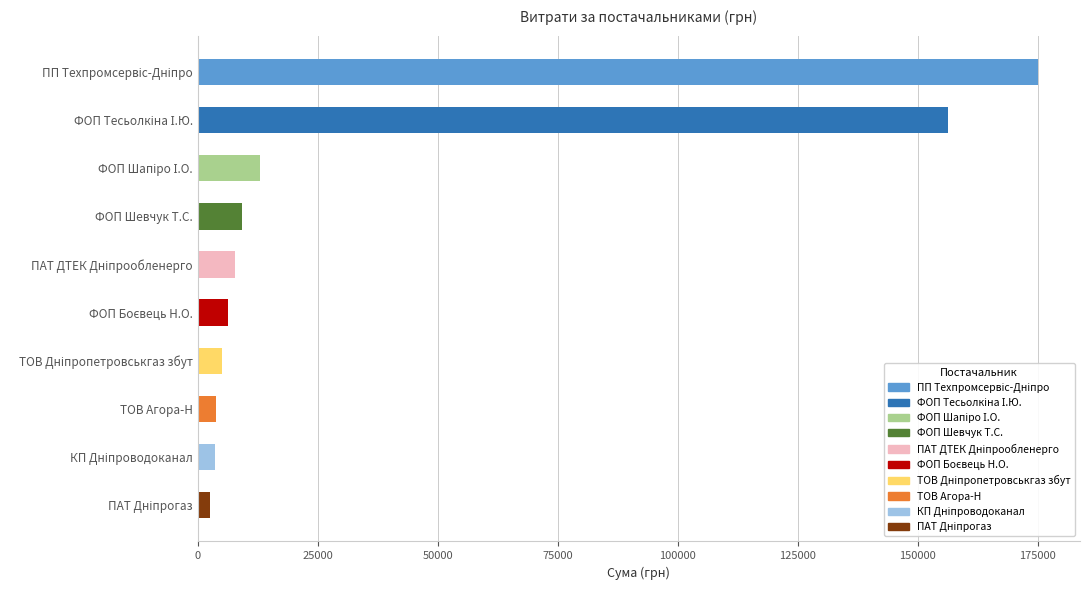

What is the maximum value shown in the chart?

175074.0